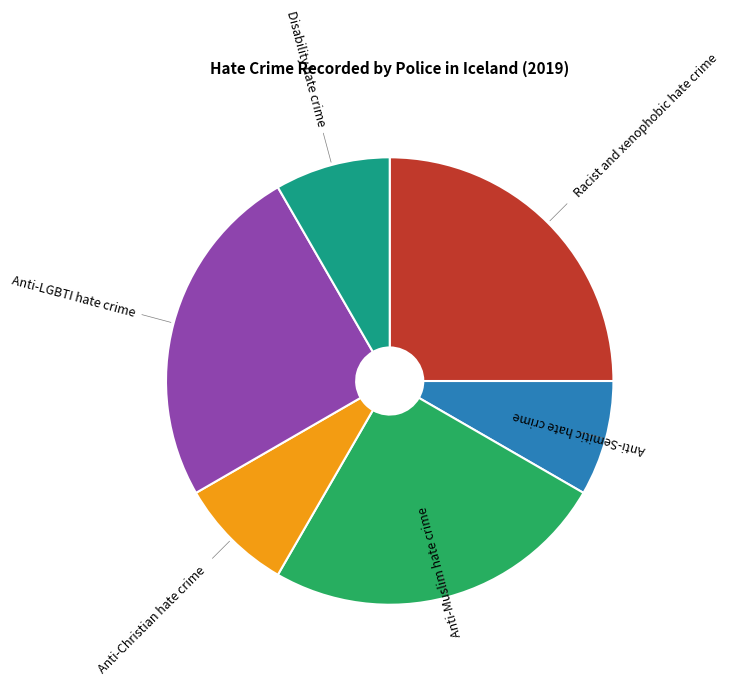

Is there a majority slice in this chart?

No